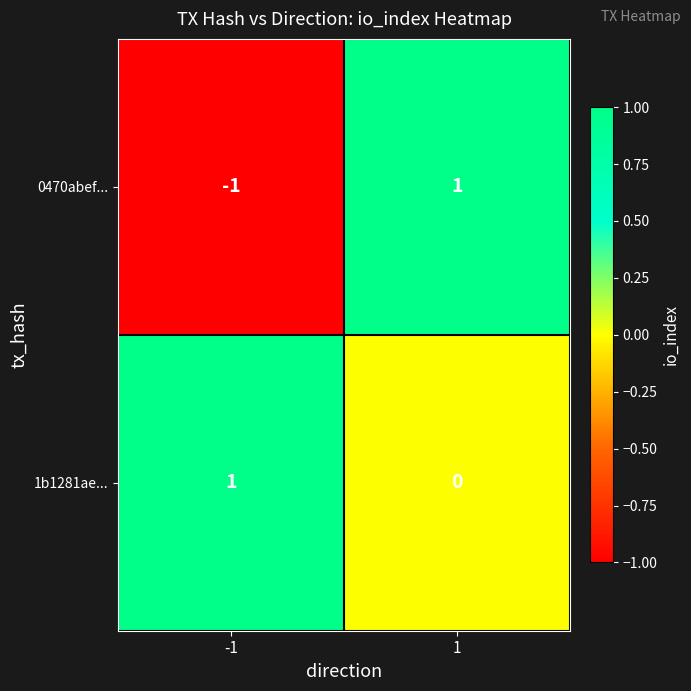

At -1, list the series in order from smallest to largest.

0470abef..., 1b1281ae...